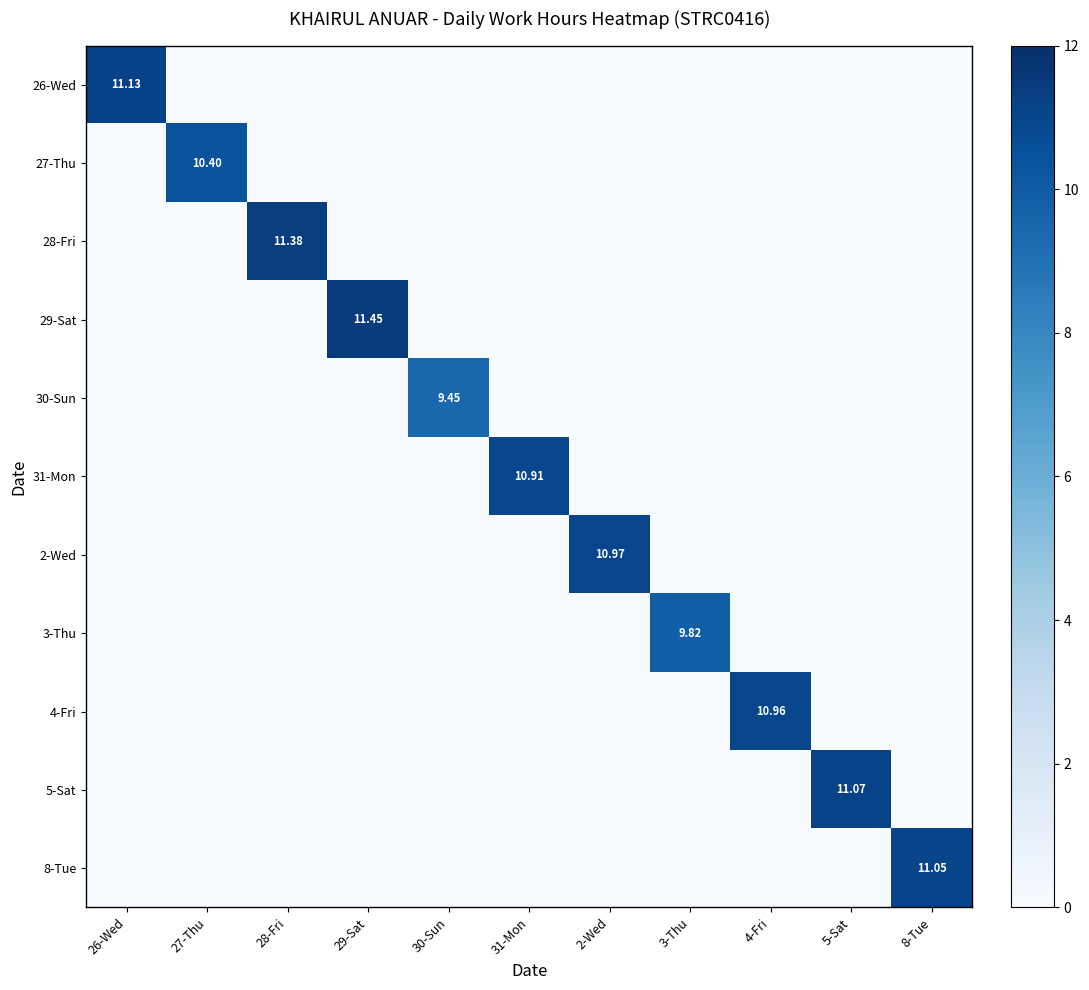

At which label is 31-Mon closest to 5?

26-Wed